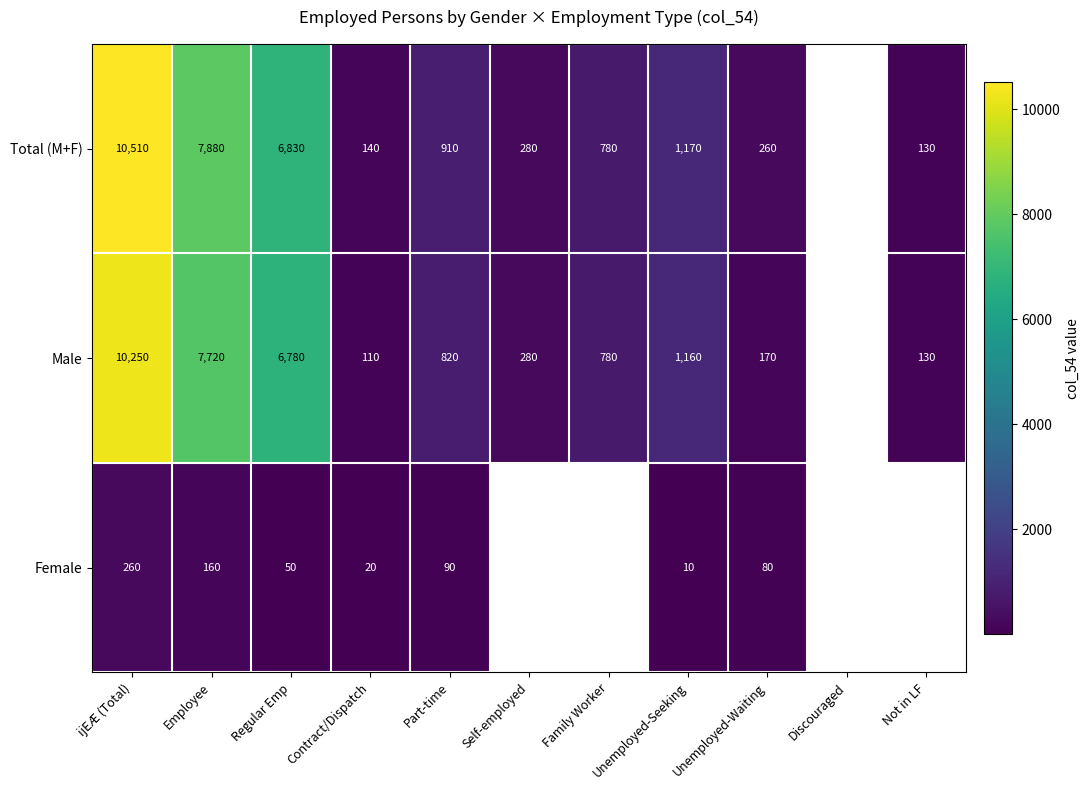

Which label corresponds to the largest value in the chart?

ijEÆ (Total)